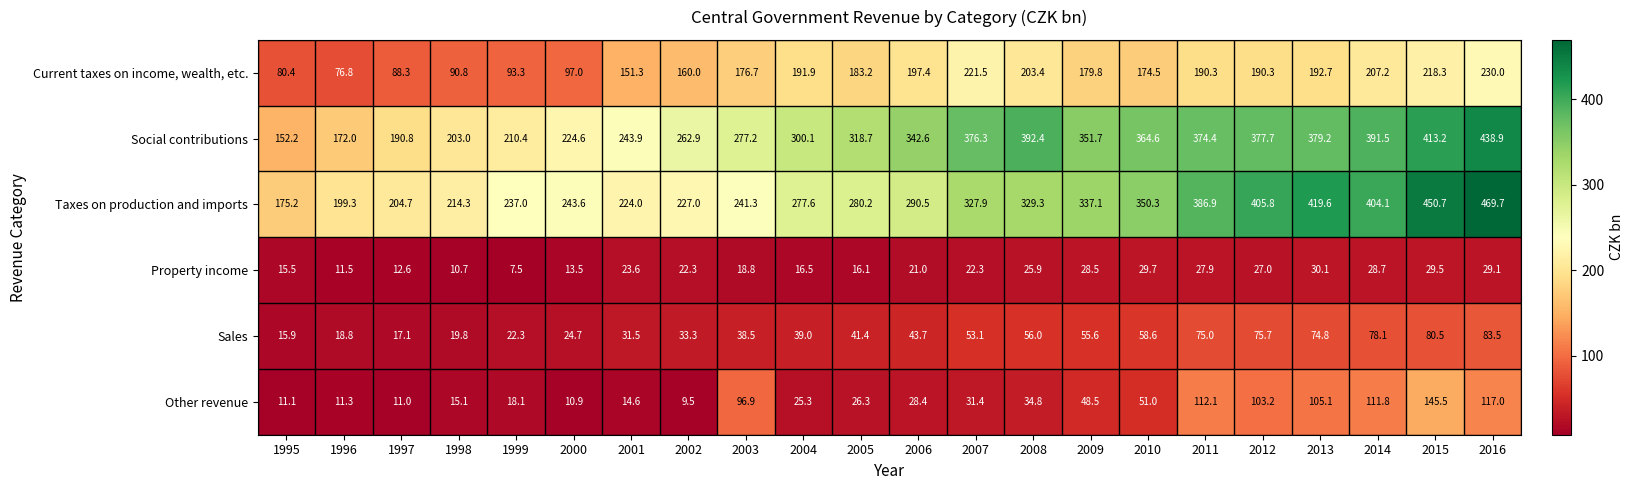

Which series has the widest spread of values?

Taxes on production and imports